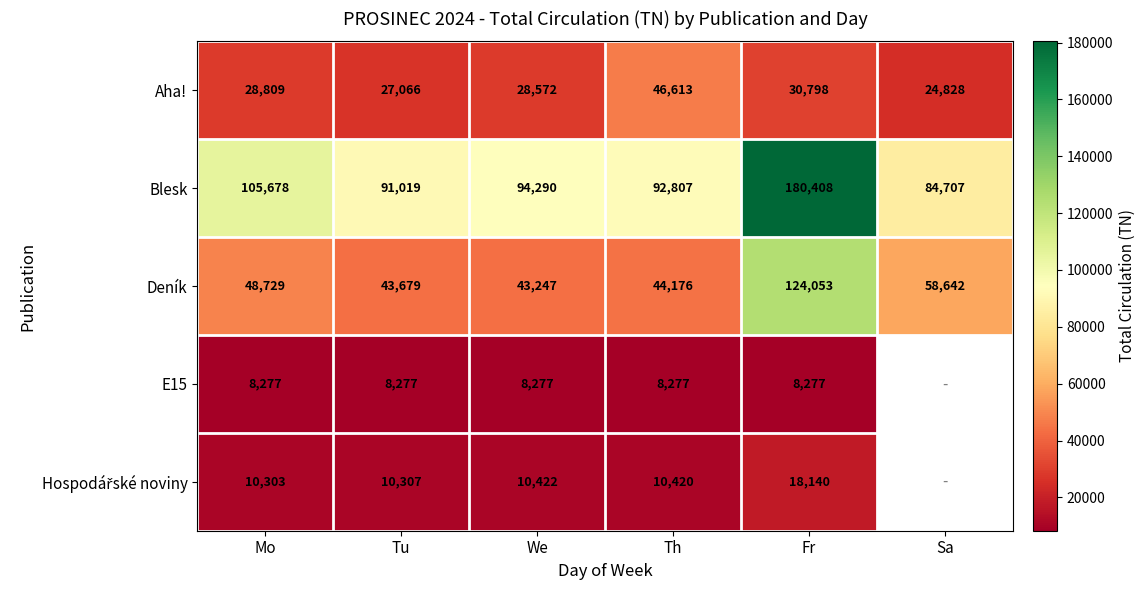

The Blesk series shows 91019 at Tu. True or false?

True